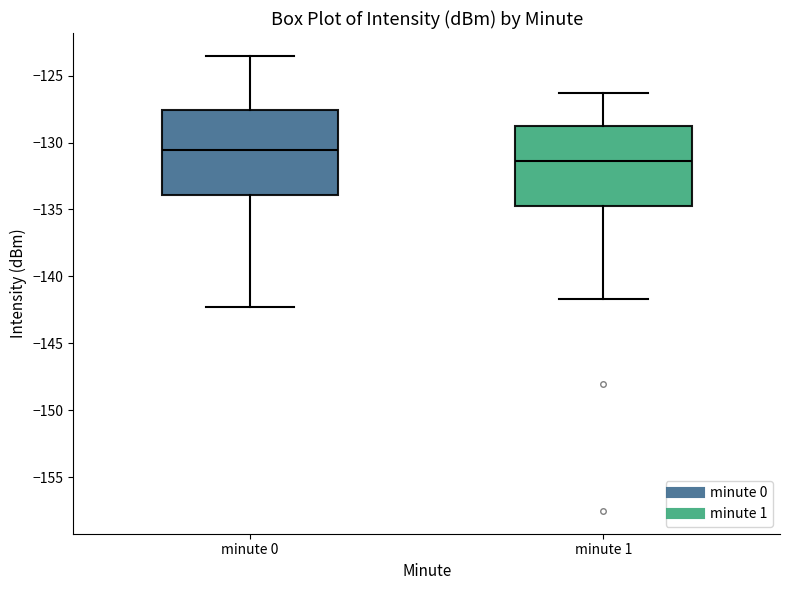

Reading left to right, transcribe this box plot: for each box, give where its median line is, the range the box spans, and where its two whiskers end, as read against the y-axis. The values are not printed on the chart, so give them approximately, as read against the axis.

minute 0: median -130.5, box -134.0 to -127.5, whiskers -142.5 to -123.5
minute 1: median -131.5, box -135.0 to -128.5, whiskers -141.5 to -126.5